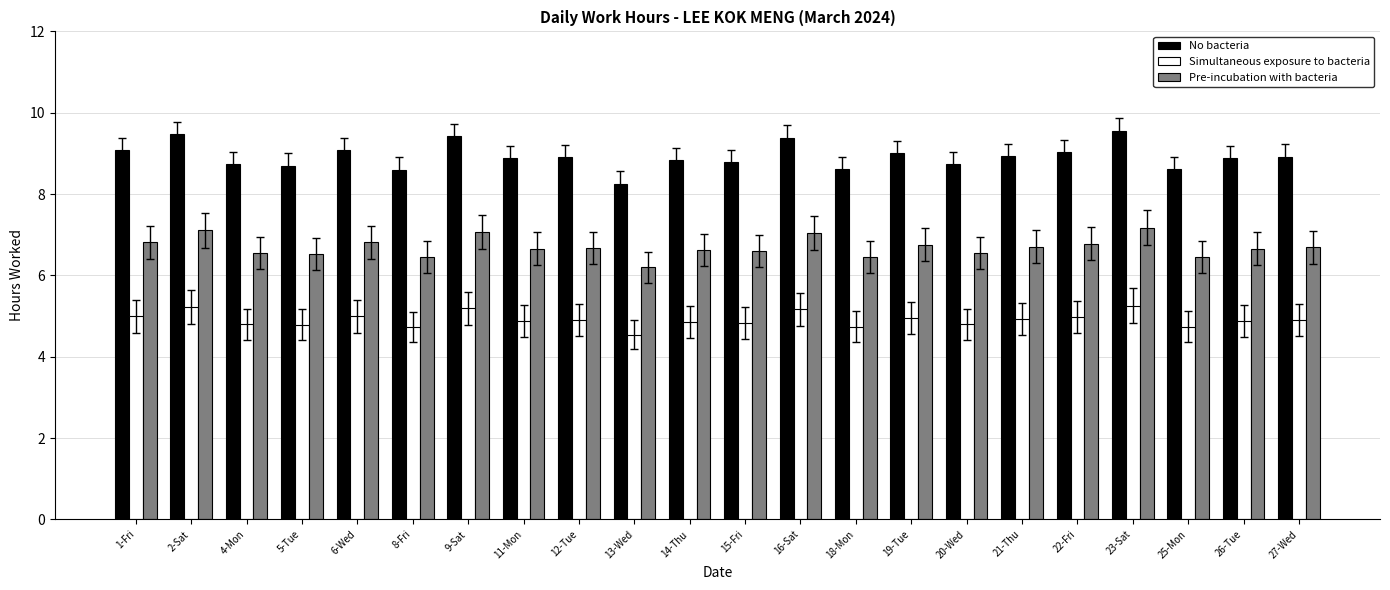

What is the sum of the Simultaneous exposure to bacteria values at 13-Wed and 27-Wed?

9.4